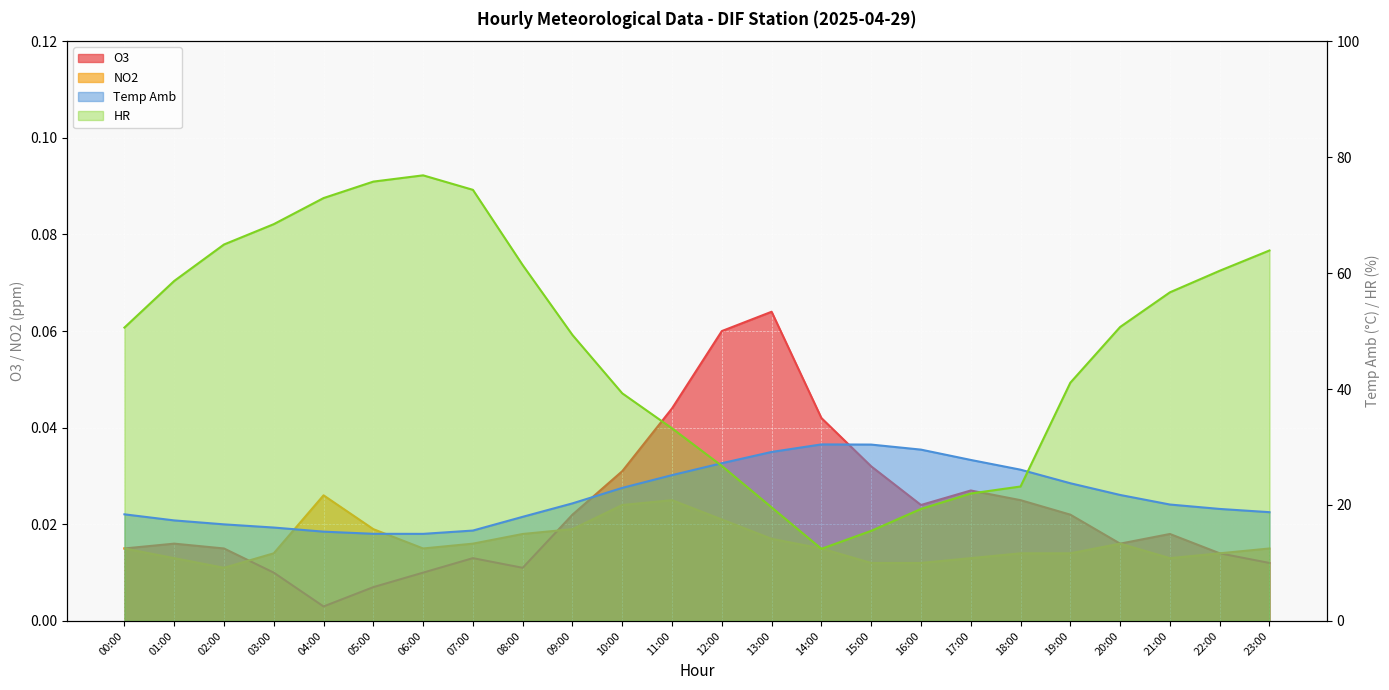

How many lines are shown in the chart?

4